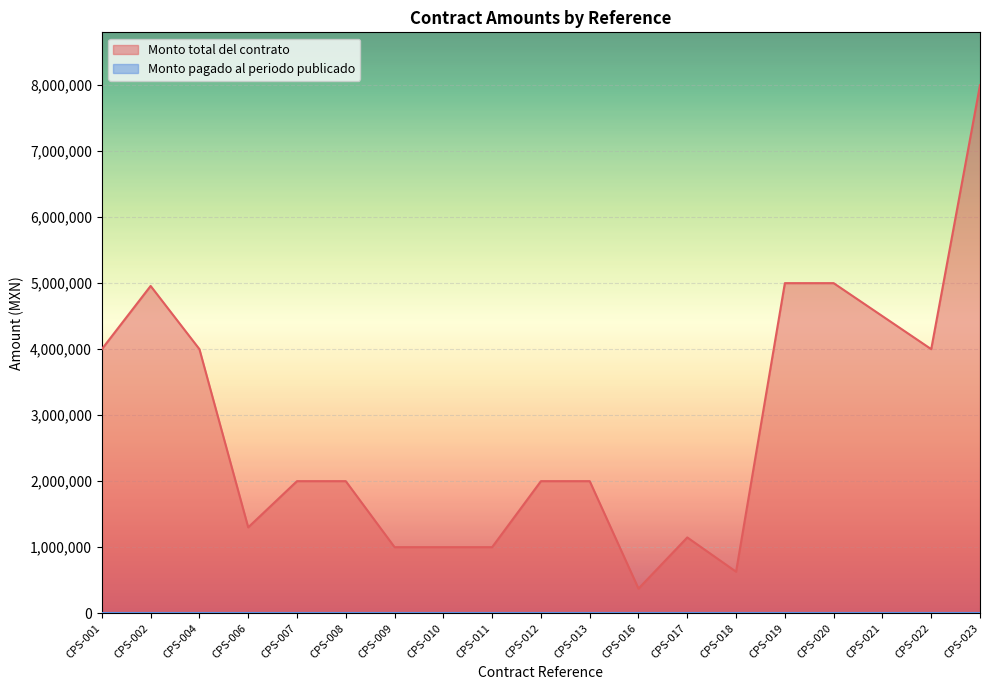

What is the average value?

2837084